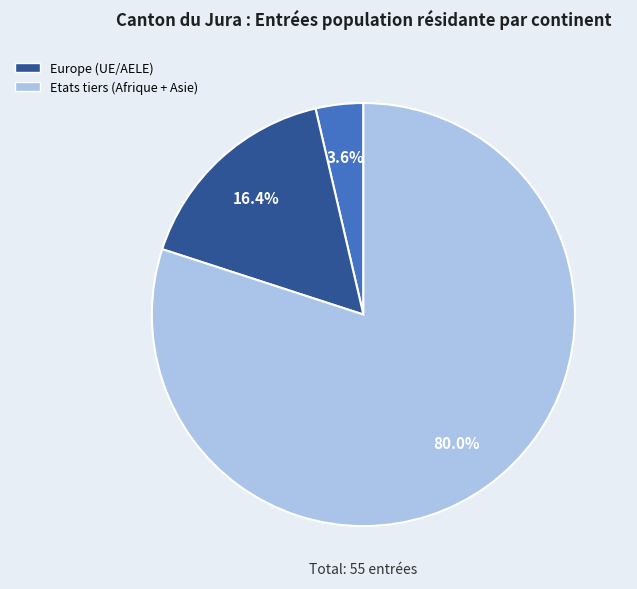

Is there a majority slice in this chart?

Yes